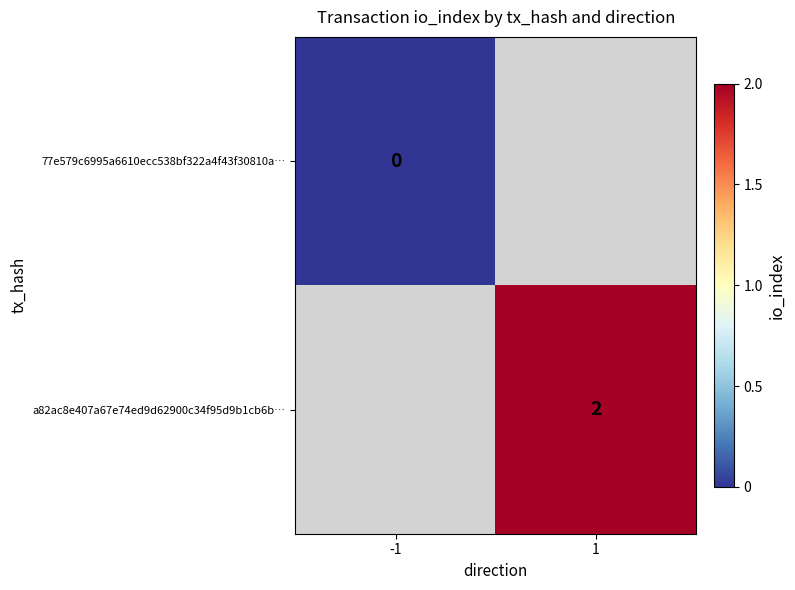

At which category does the chart reach its peak across all series?

1